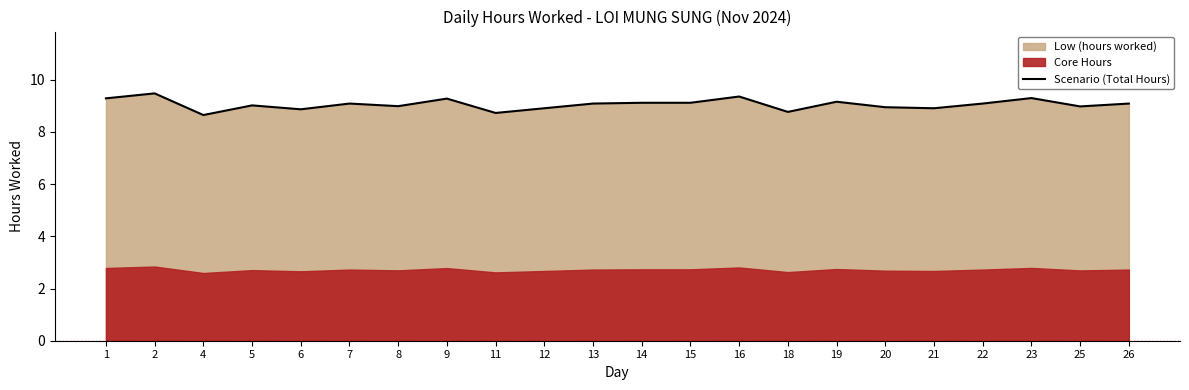

What value does the data have at 7?

9.1